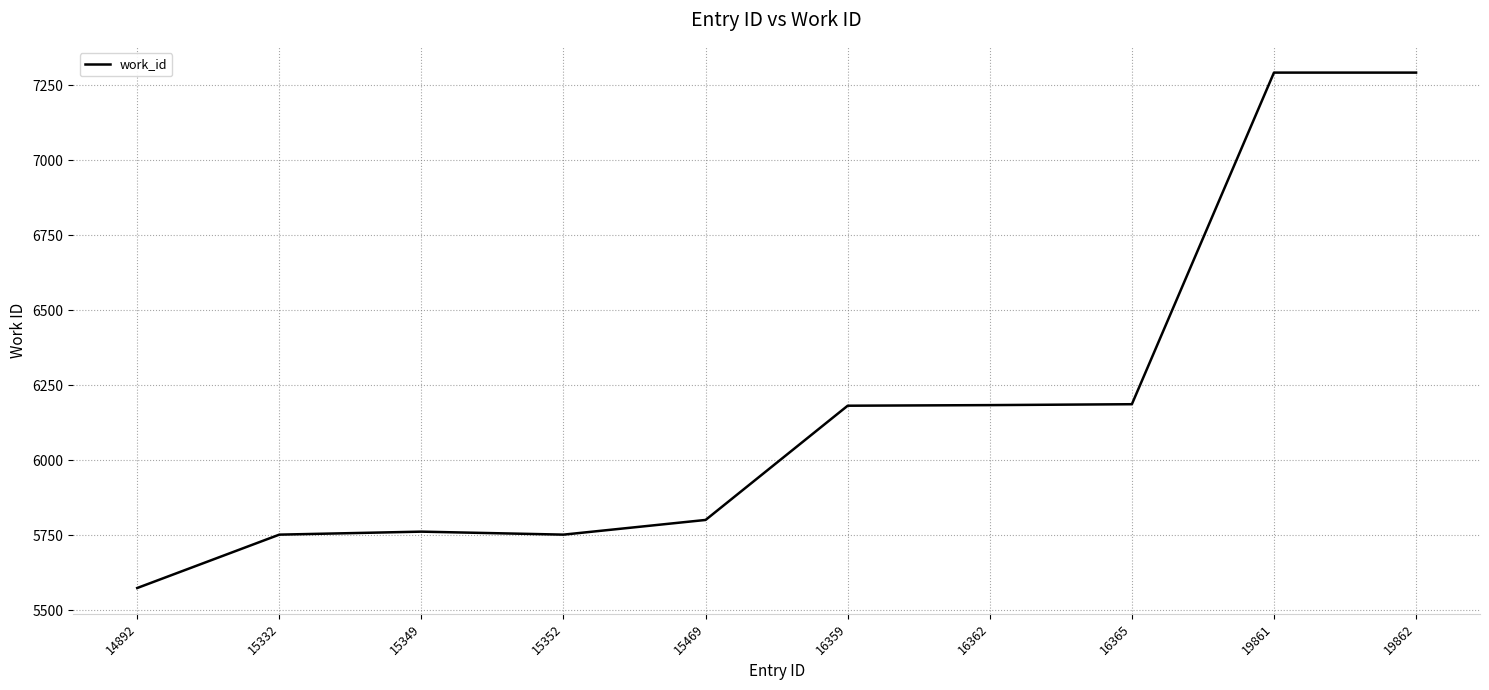

Is it true that the value at 19861 is 7293?

True